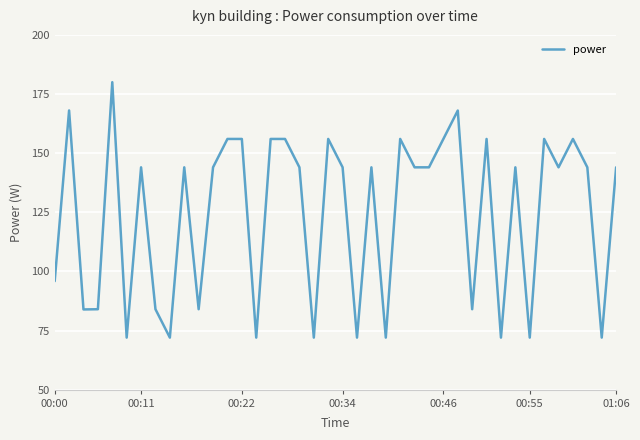

Does the chart have visible grid lines?

Yes